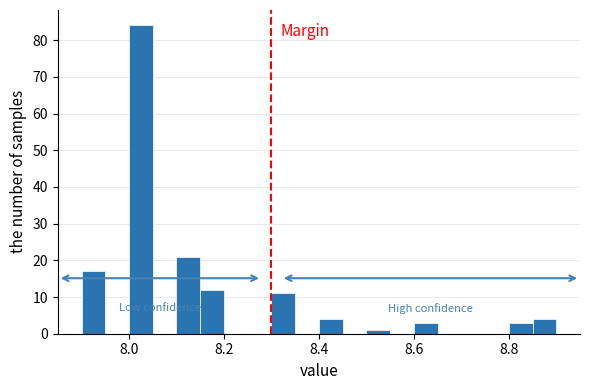

Around what value on the x-axis is the tallest bar? Give the approximate position of its centre, as read against the axis.

8.02